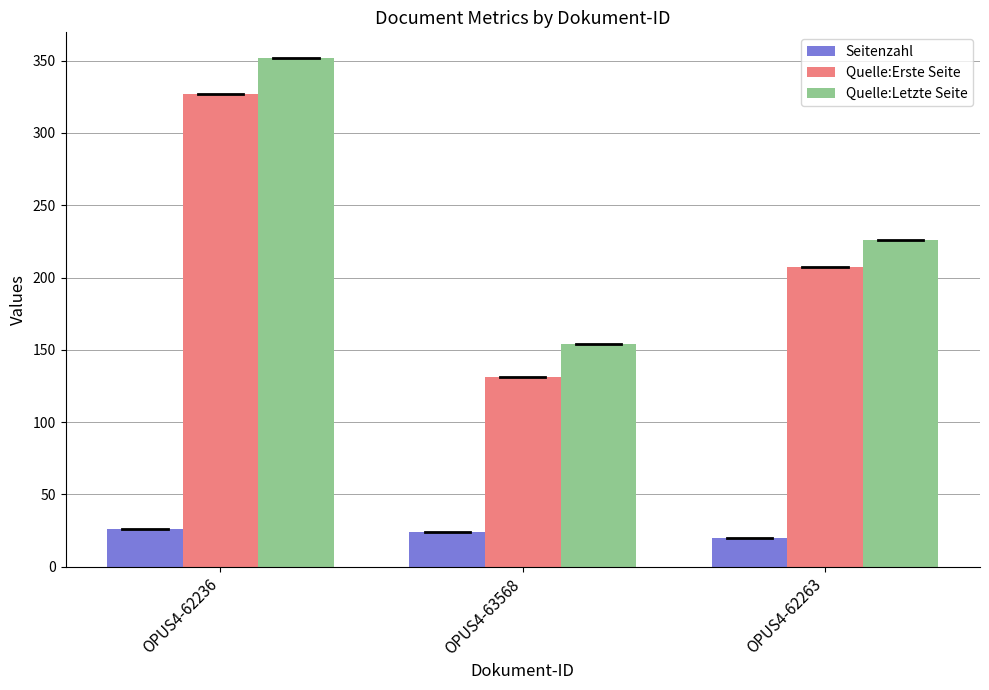

List the labels in order of Quelle:Erste Seite value, smallest first.

OPUS4-63568, OPUS4-62263, OPUS4-62236